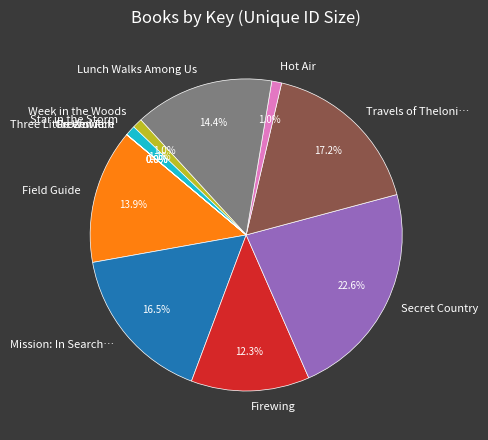

Which slice is the largest?

Secret Country